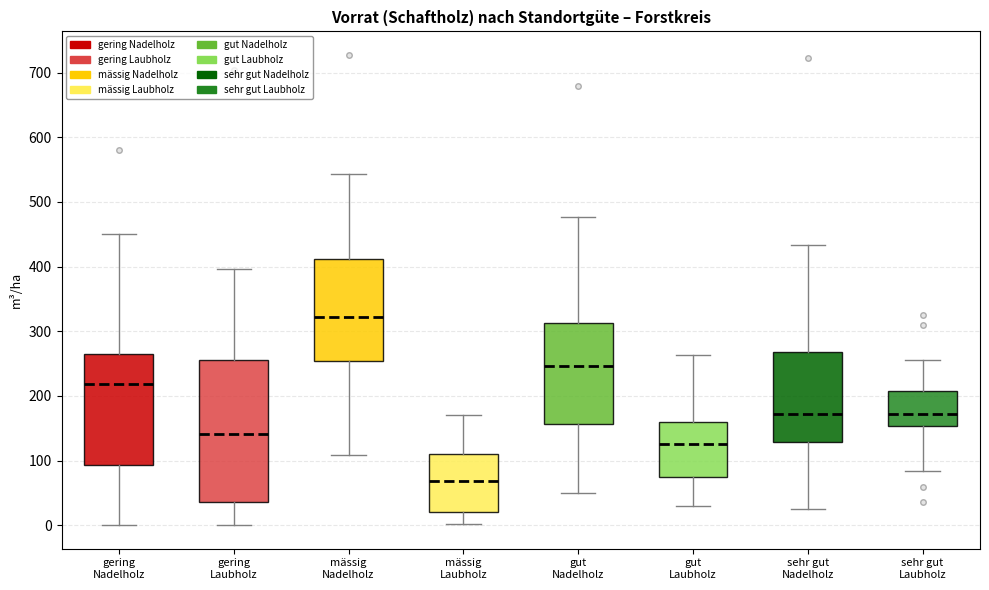

Reading left to right, read every box against the y-axis: the position of its median line, the range the box covers, and the ends of its whiskers. The values are not printed on the chart, so give them approximately, as read against the axis.

gering Nadelholz: median 220, box 90 to 260, whiskers 0 to 450
gering Laubholz: median 140, box 40 to 250, whiskers 0 to 400
mässig Nadelholz: median 320, box 250 to 410, whiskers 110 to 540
mässig Laubholz: median 70, box 20 to 110, whiskers 0 to 170
gut Nadelholz: median 250, box 160 to 310, whiskers 50 to 480
gut Laubholz: median 130, box 70 to 160, whiskers 30 to 260
sehr gut Nadelholz: median 170, box 130 to 270, whiskers 20 to 430
sehr gut Laubholz: median 170, box 150 to 210, whiskers 80 to 260